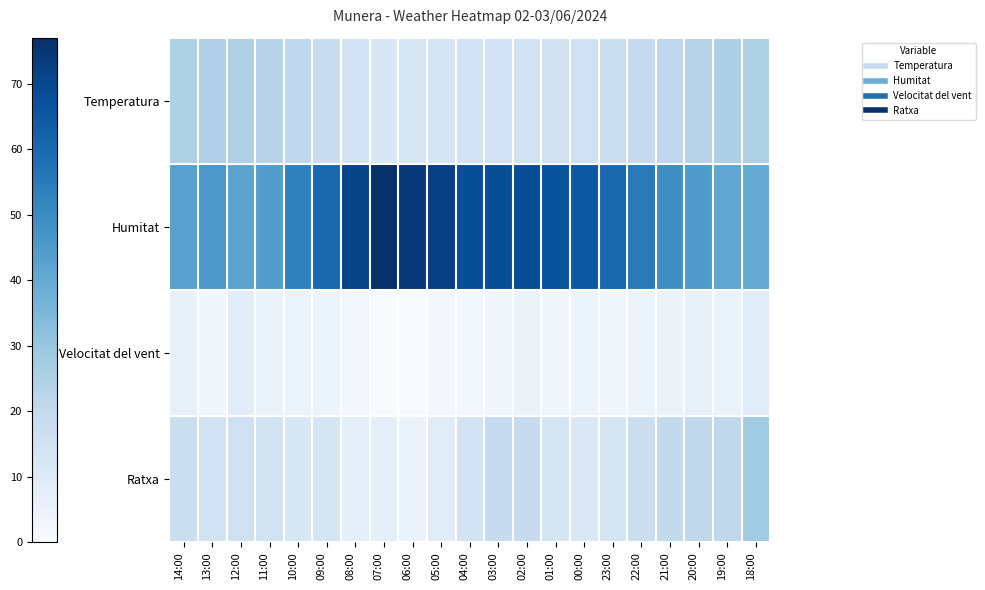

At which category does the chart reach its peak across all series?

07:00